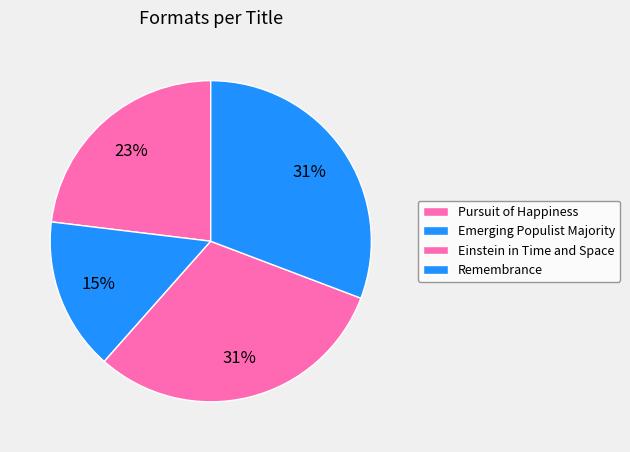

How many segments does this pie chart have?

4